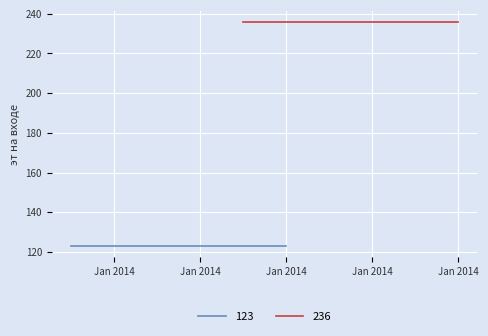

Reading left to right, list all the values displayed in this chart.

123: 0=123	1=123	2=123	3=123	4=123
236: 0=236	1=236	2=236	3=236	4=236